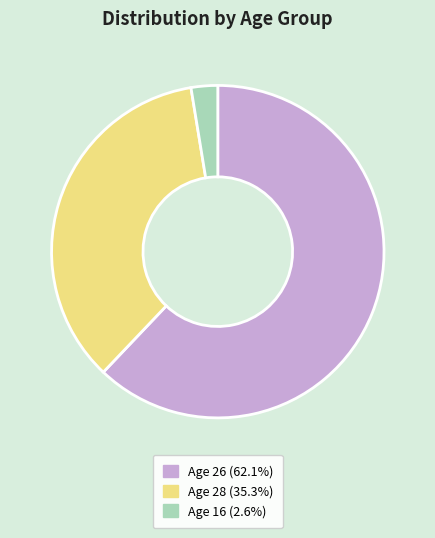

Combined, do Age 28 (35.3%) and Age 26 (62.1%) account for over 50%?

Yes